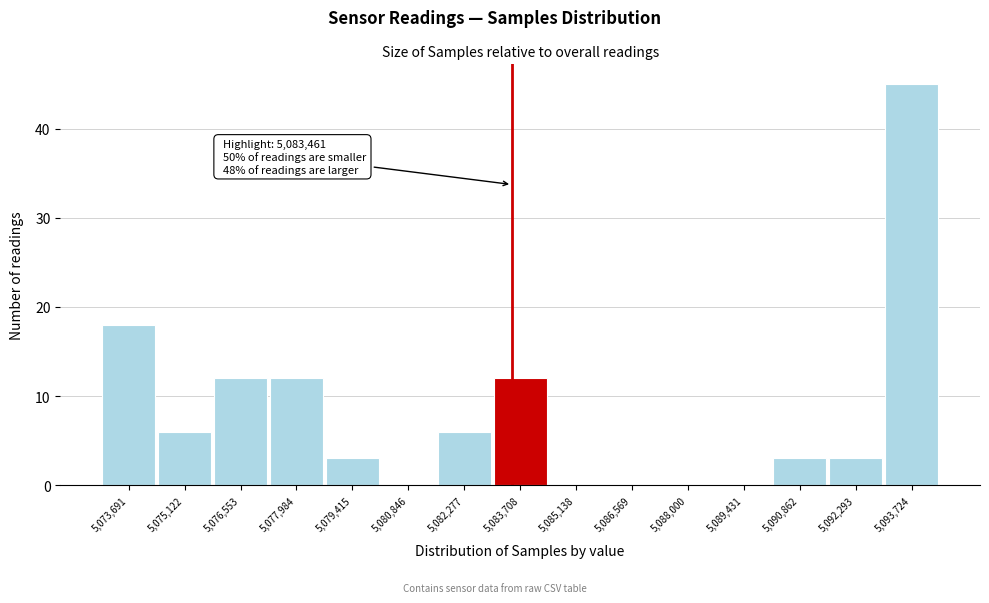

Which range on the x-axis has the tallest bar?

5093000 to 5094400